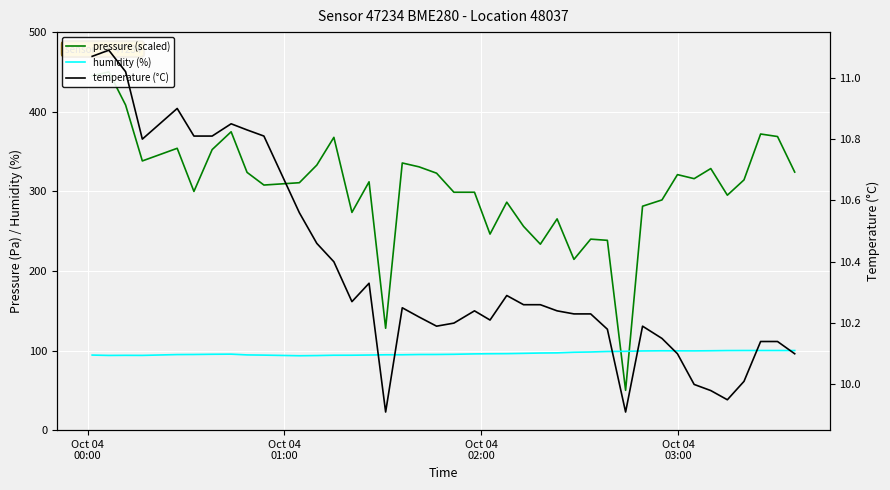

How many interior local peaks does the pressure (scaled) series have?

12